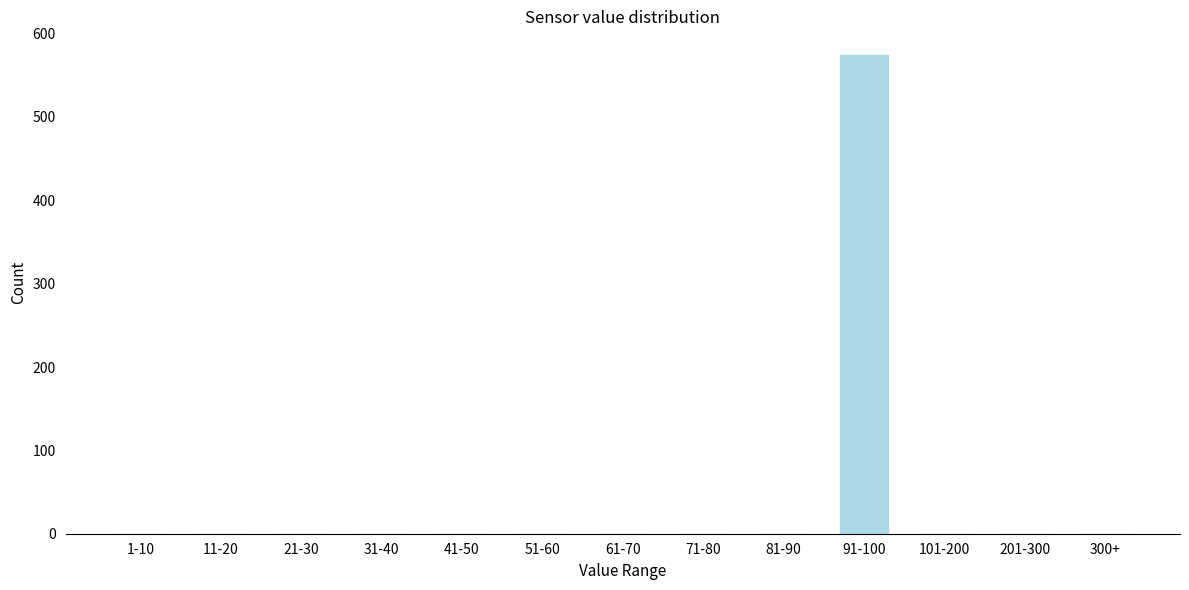

Reading left to right, list all the values displayed in this chart.

1-10=0	11-20=0	21-30=0	31-40=0	41-50=0	51-60=0	61-70=0	71-80=0	81-90=0	91-100=574	101-200=0	201-300=0	300+=0